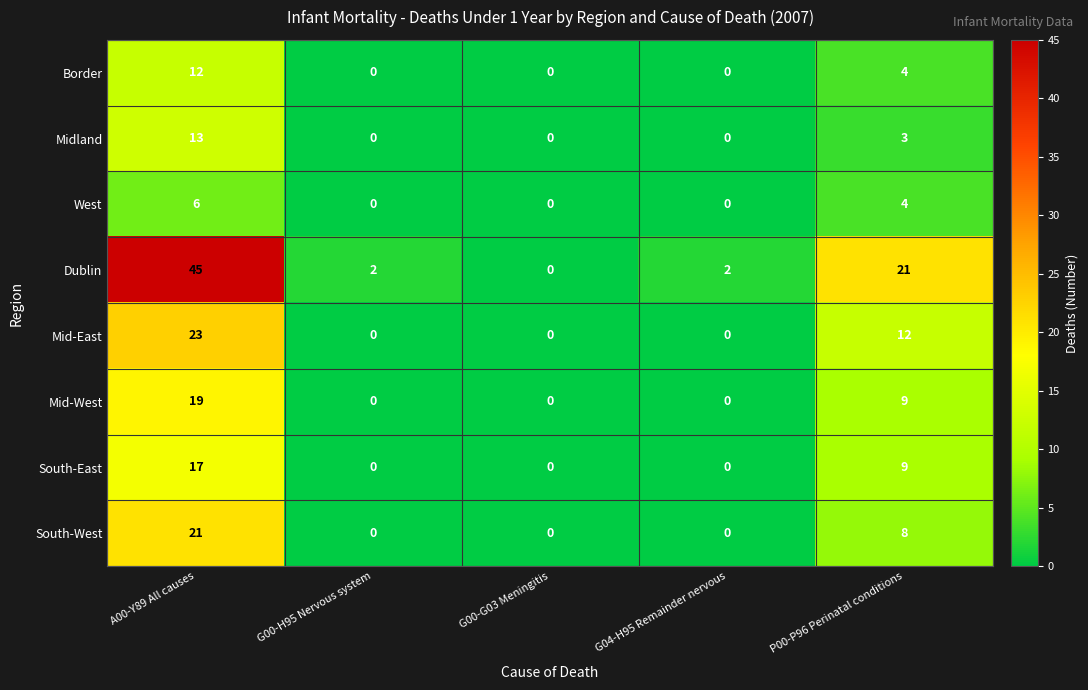

What is the average value of the Dublin series?

14